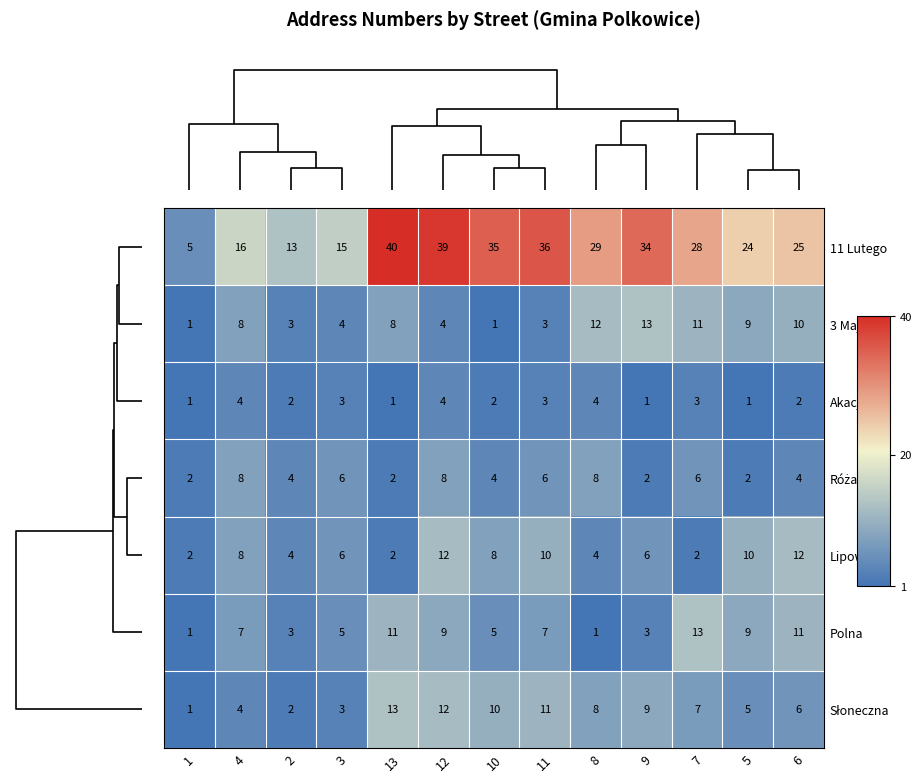

The value of Polna at 3 is 2. True or false?

False